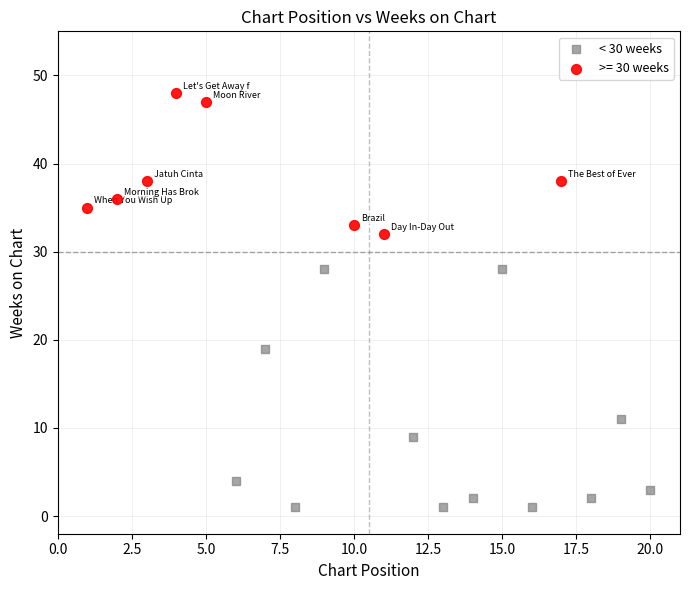

Which series contains the lowest Y value?

< 30 weeks